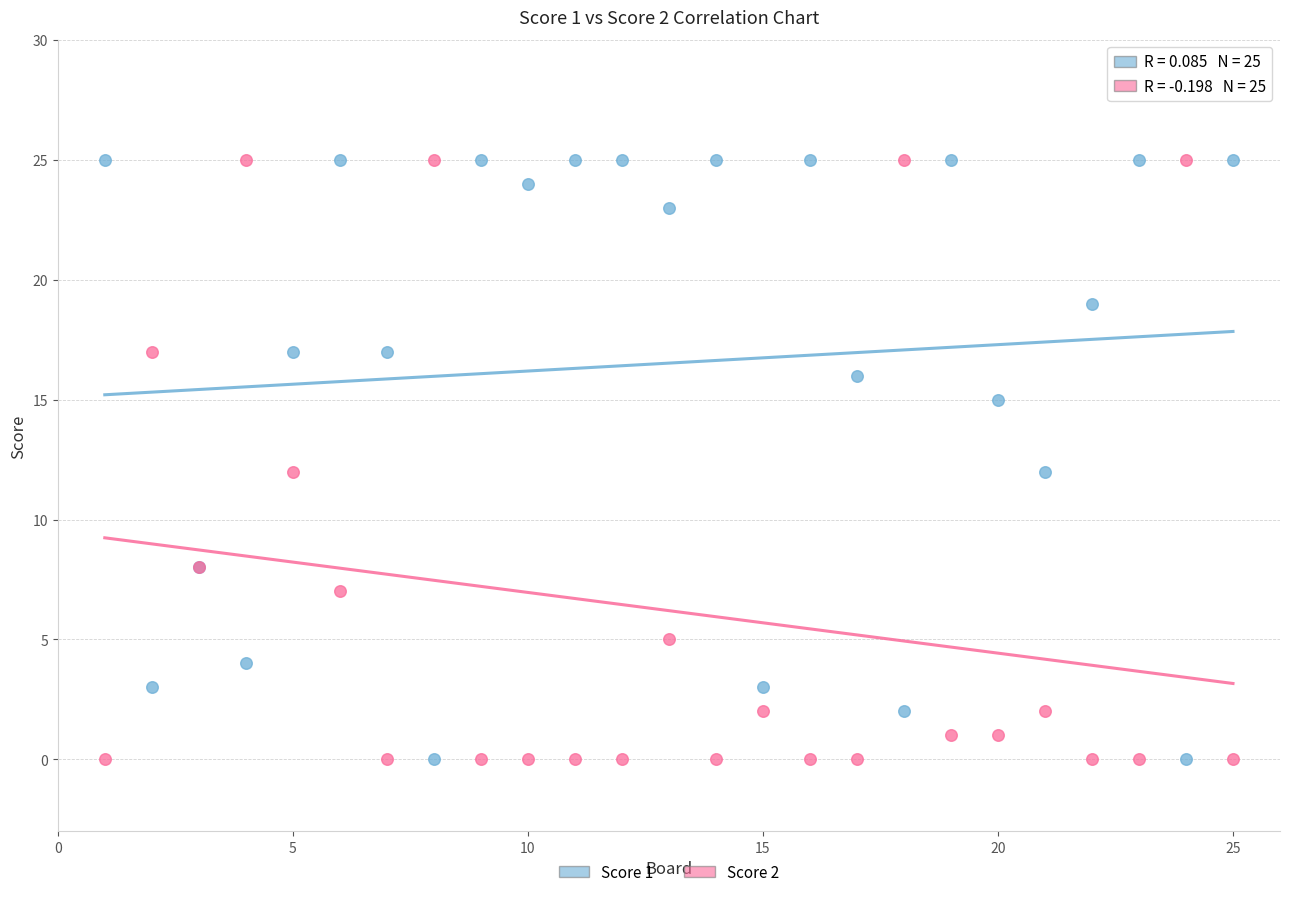

What are all the series names shown in the legend?

Score 1, Score 2